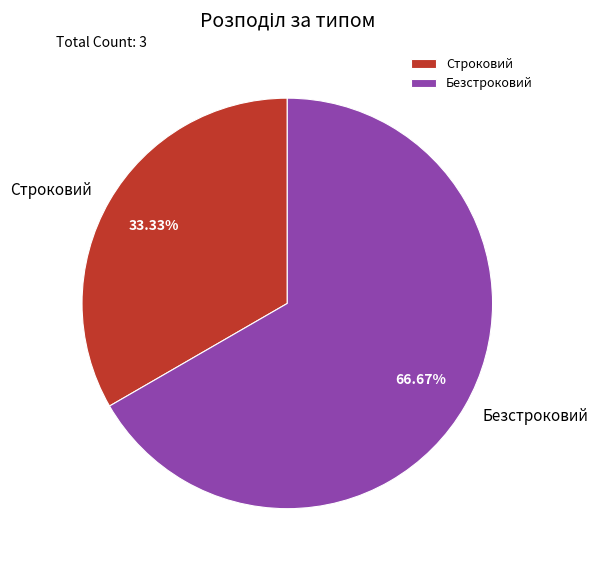

Which category accounts for the majority?

Безстроковий